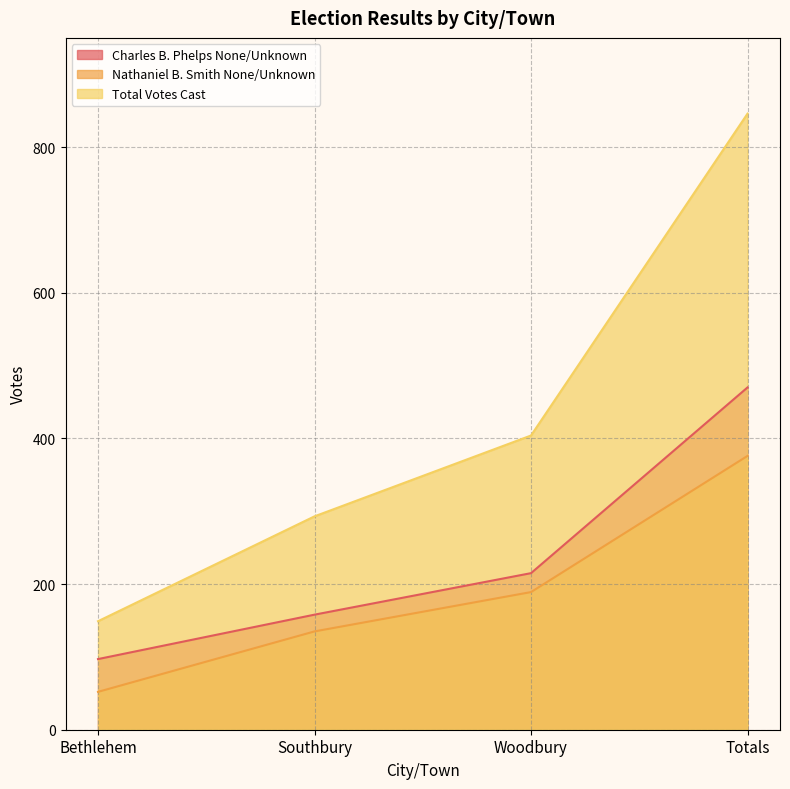

What are all the series names shown in the legend?

Charles B. Phelps None/Unknown, Nathaniel B. Smith None/Unknown, Total Votes Cast